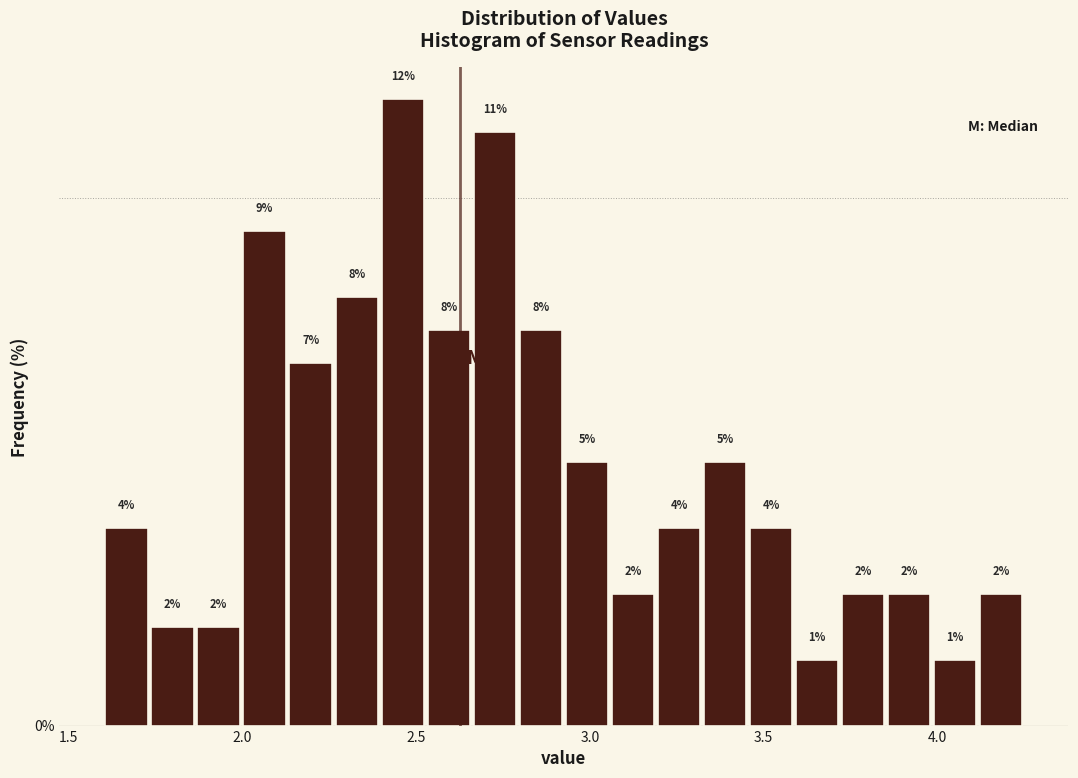

Around what value on the x-axis is the tallest bar? Give the approximate position of its centre, as read against the axis.

2.45